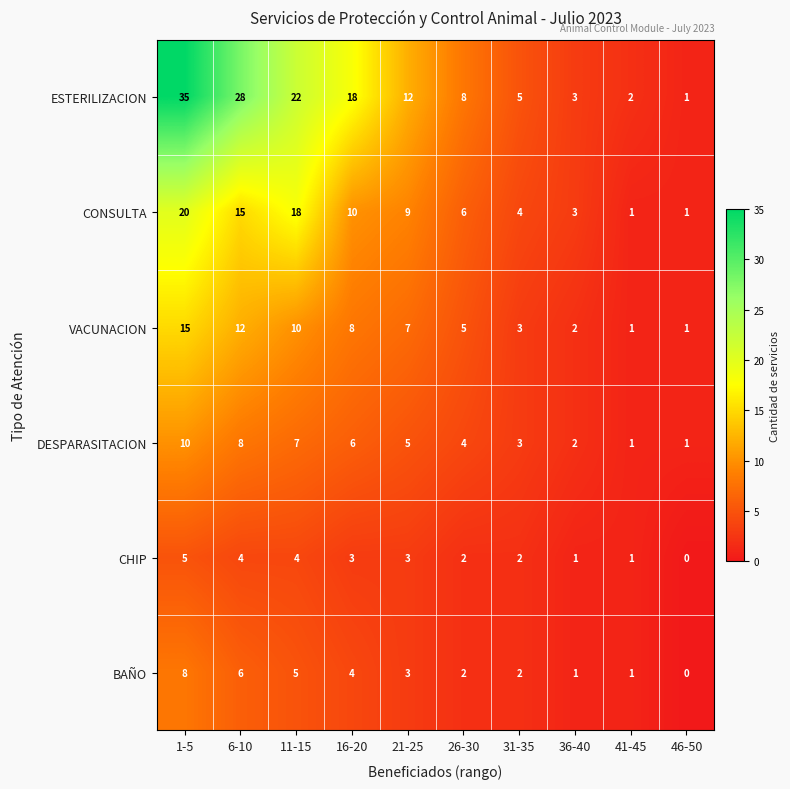

Which series has the largest total across all categories?

ESTERILIZACION